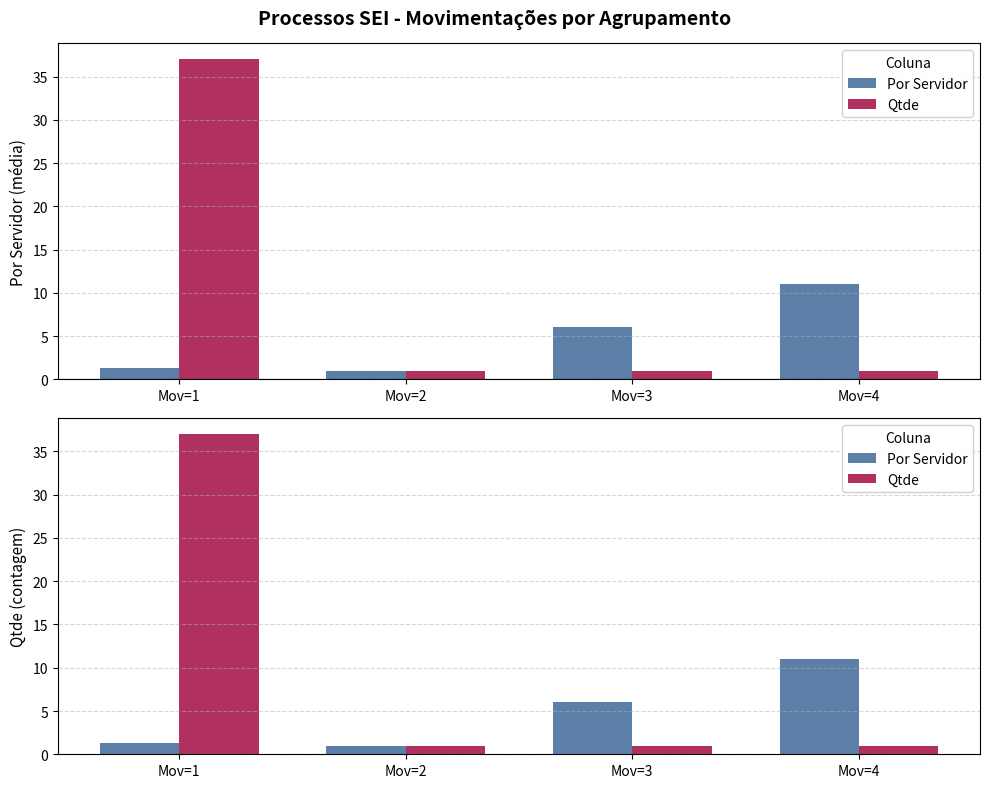

What is the value of the Por Servidor bar at the 1st from the left?

1.3